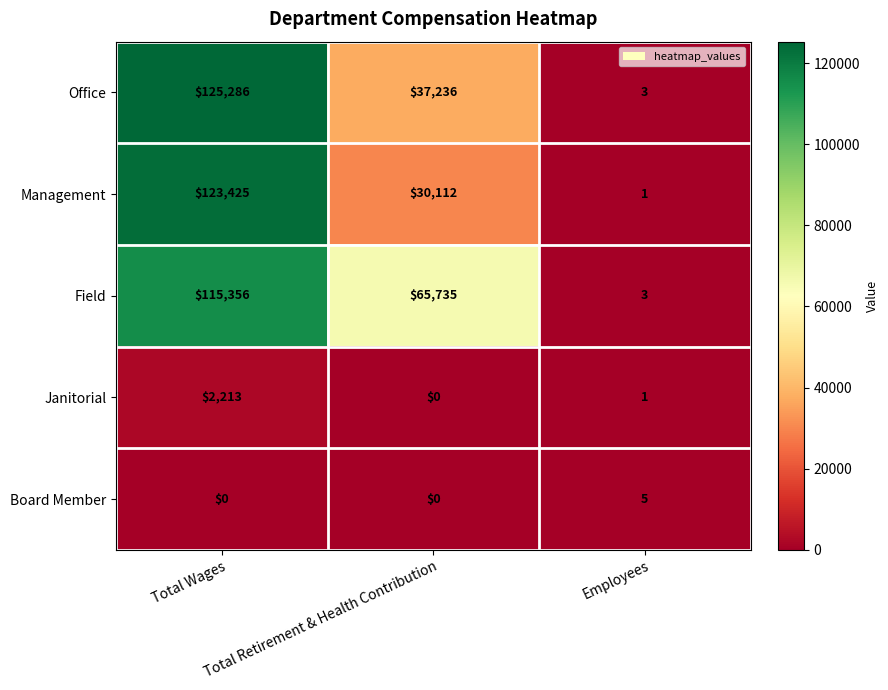

How many distinct data groups are displayed?

5